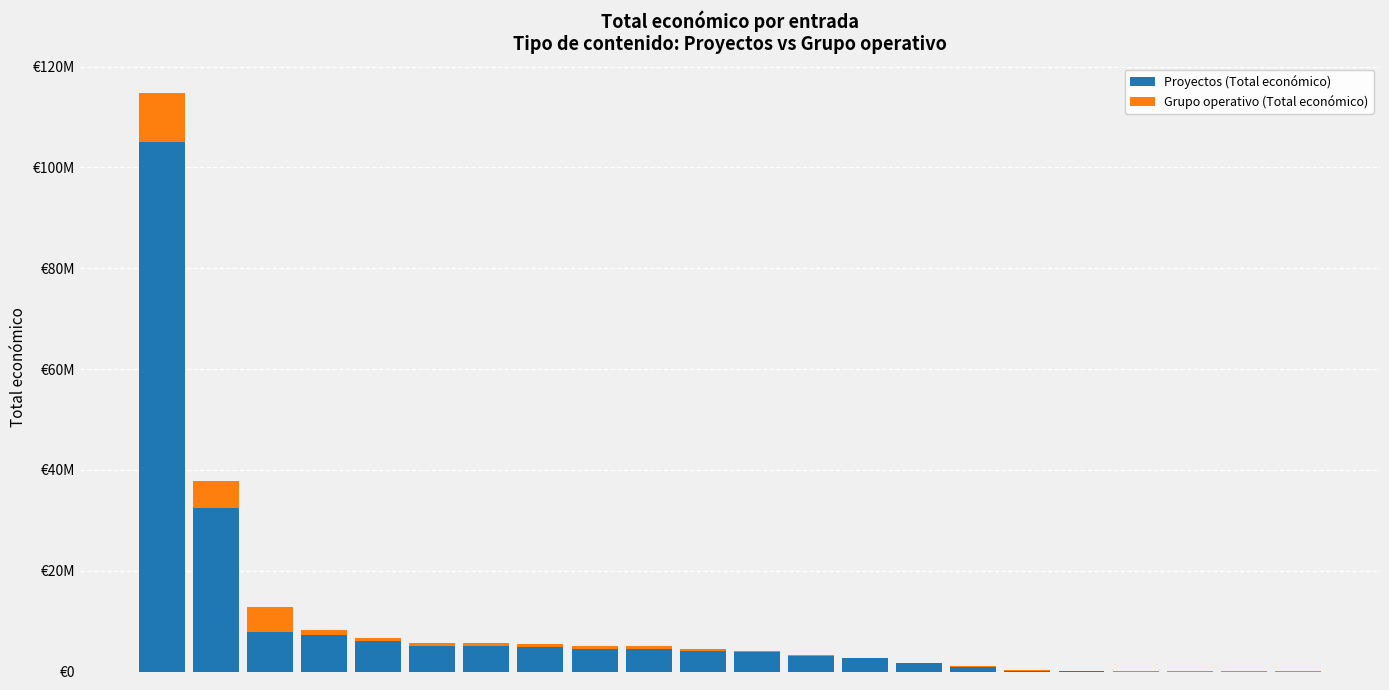

List the series in order of their peak value, highest first.

Proyectos (Total económico), Grupo operativo (Total económico)